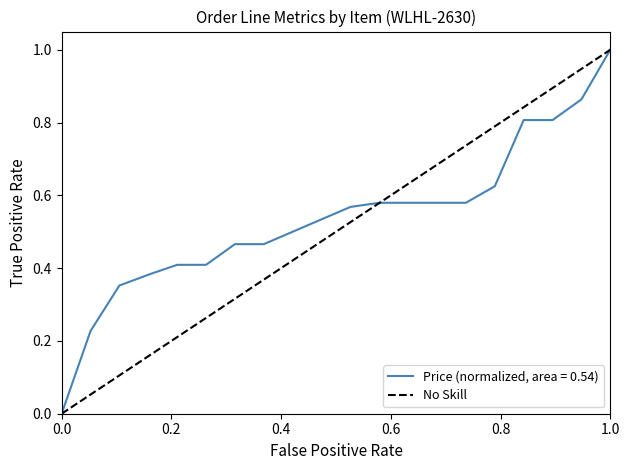

What is the highest value of the Price (normalized, area = 0.54) series?

1.0